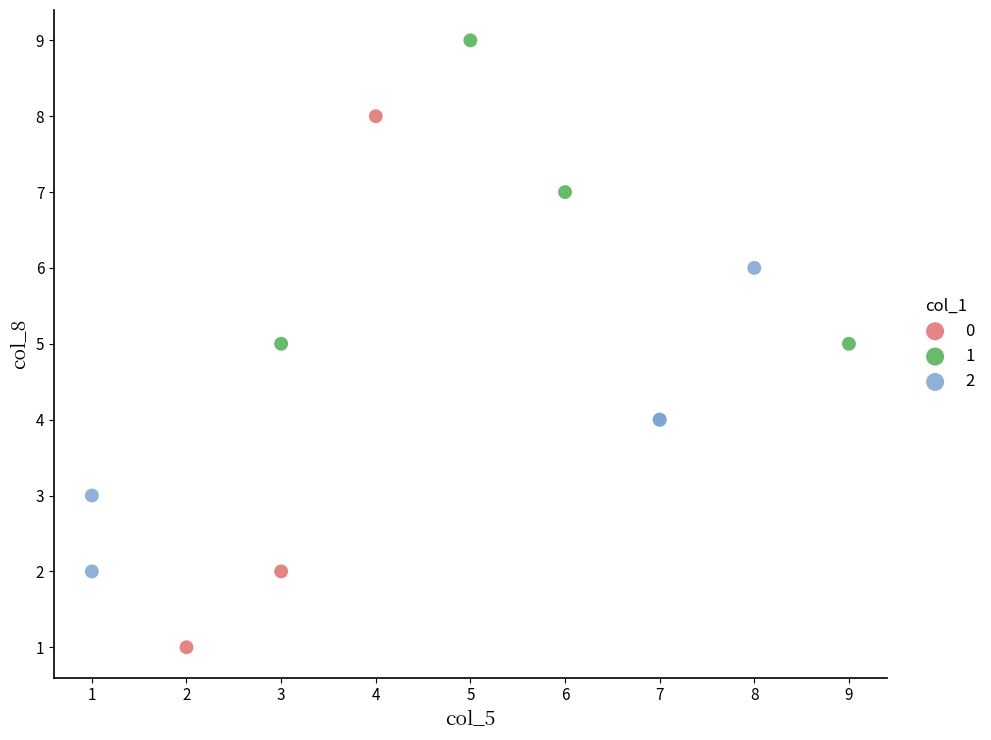

Which series has the largest Y range (max minus min)?

0